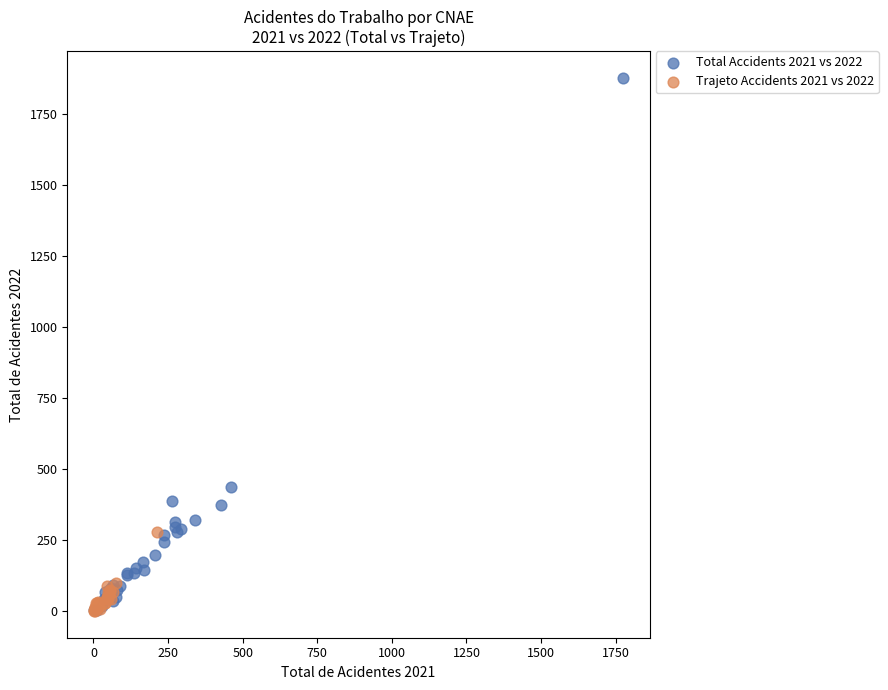

Which series has the largest Y range (max minus min)?

Total Accidents 2021 vs 2022